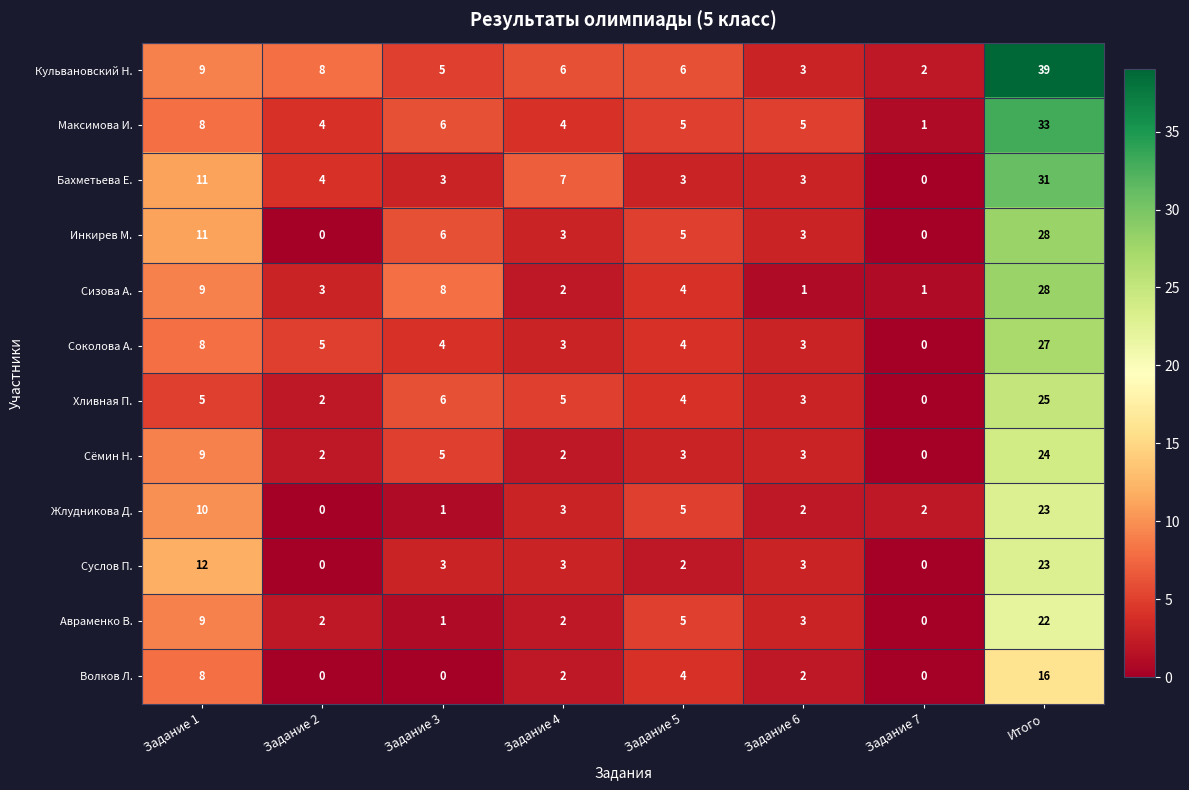

What is the spread (max minus min) of values at Задание 1?

7